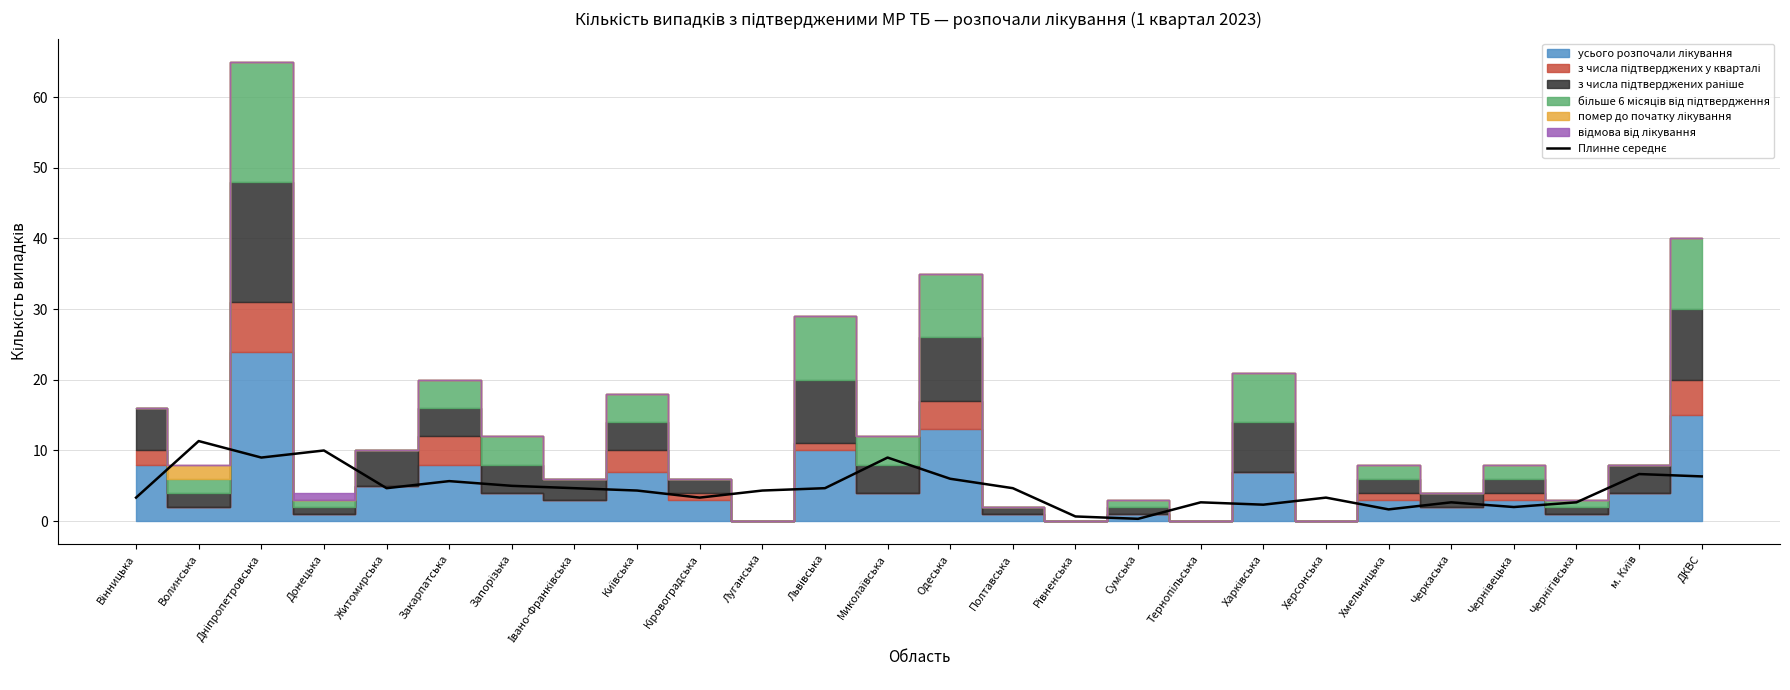

Approximately how many times larger is the value at Закарпатська compared to Київська?

1.3